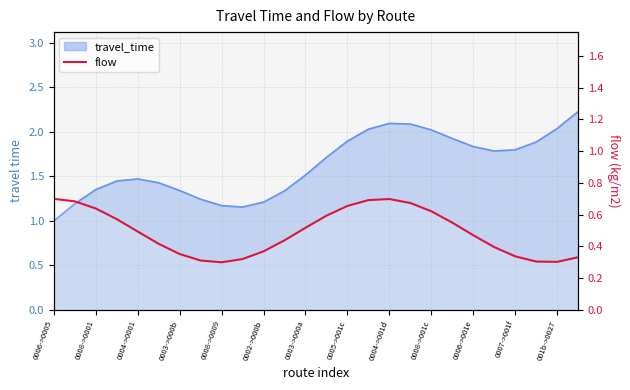

Does the chart display data point markers on the line(s)?

No